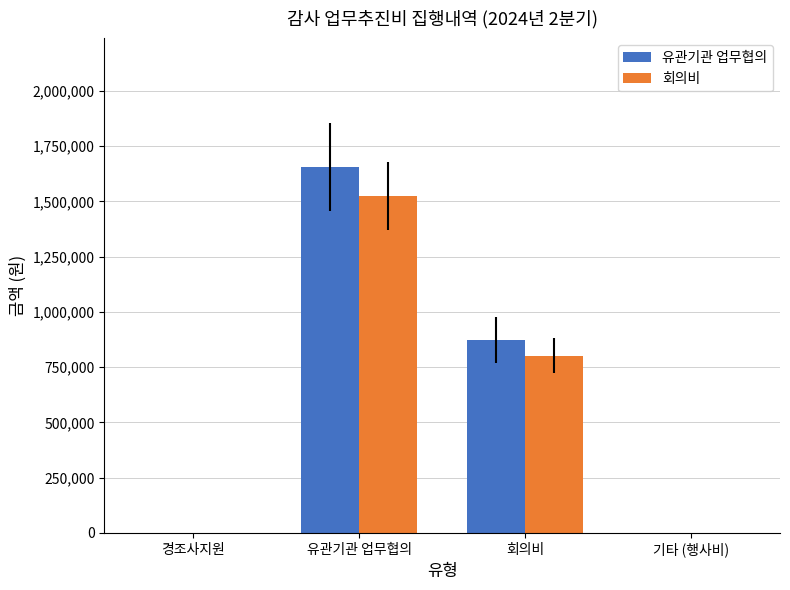

Count the 회의비 values in the range 0 to 1524808.

4